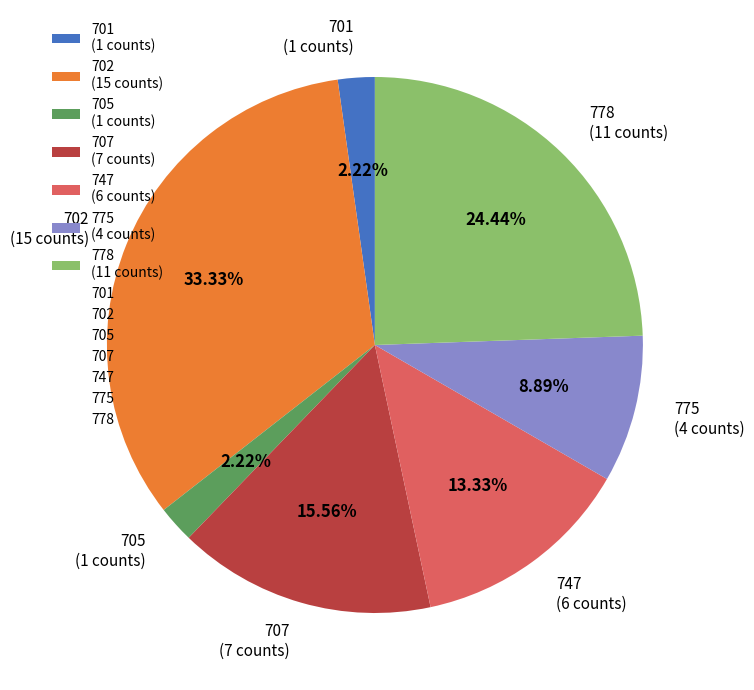

Which has a higher value, 778 or 707?

778